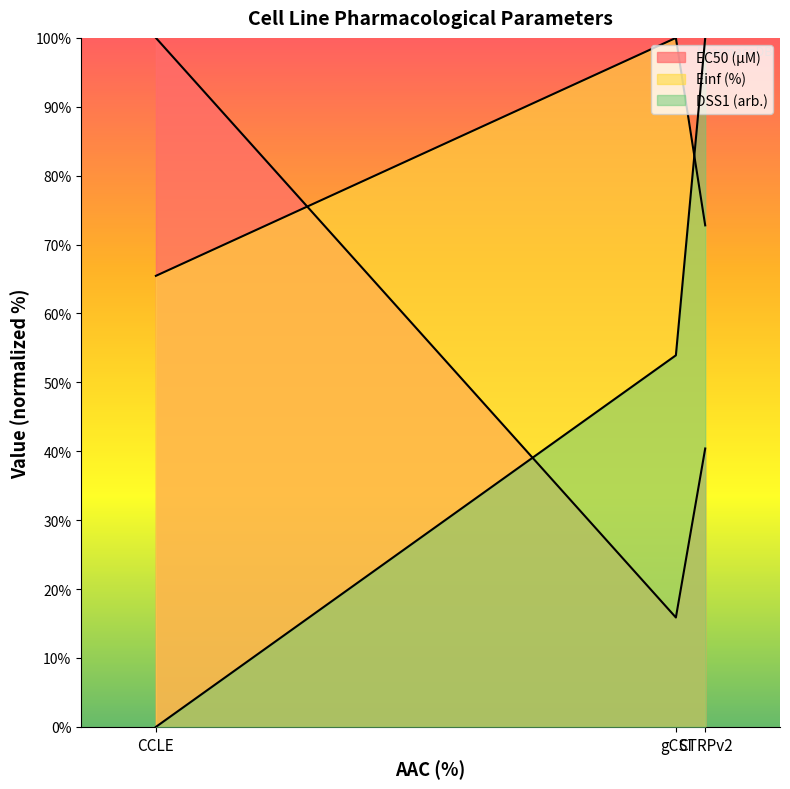

The value of Einf (%) at CCLE is 65.5. True or false?

True